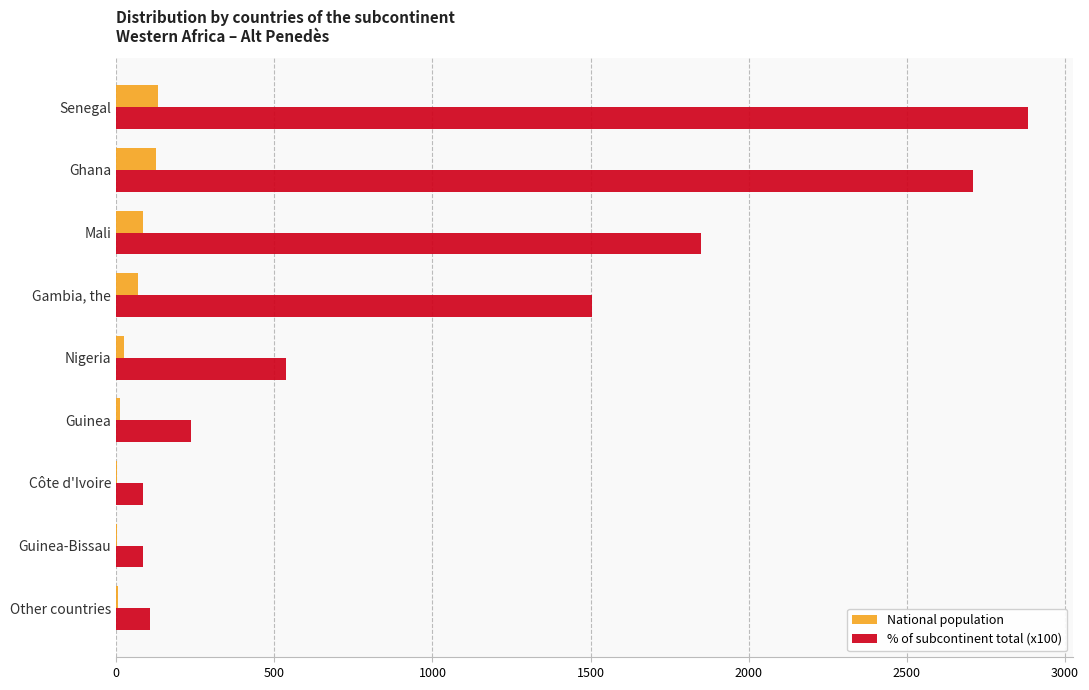

What are all the series names shown in the legend?

National population, % of subcontinent total (x100)